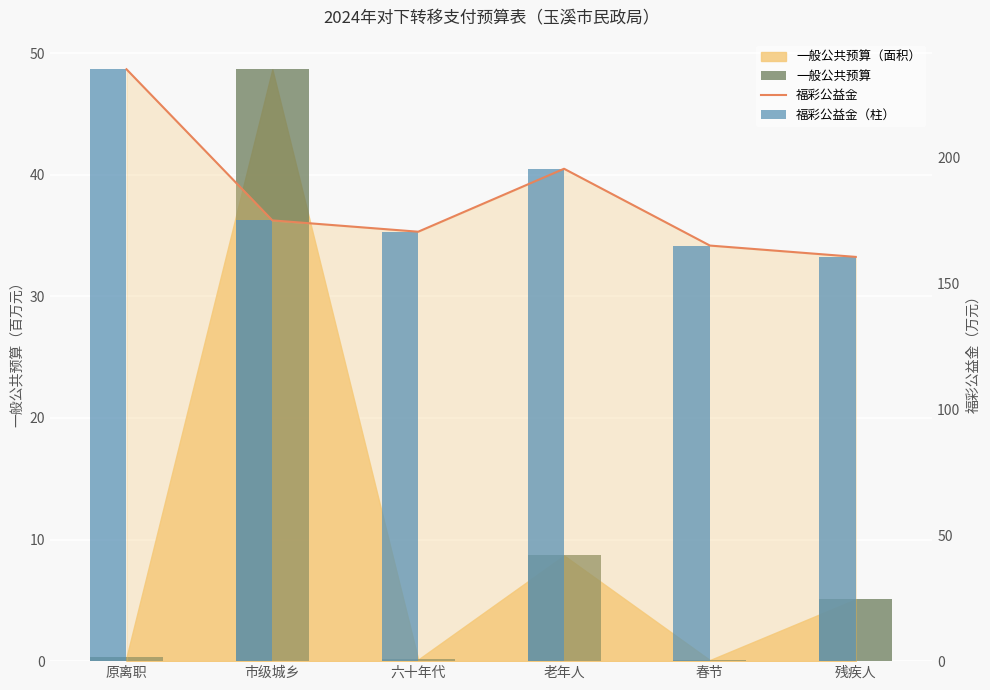

Reading left to right, extract all data points from this chart.

一般公共预算: 0.3	48.7	0.1	8.7	0.1	5.1
福彩公益金: 235.0	175.0	170.5	195.5	165.0	160.5
福彩公益金（柱）: 235.0	175.0	170.5	195.5	165.0	160.5